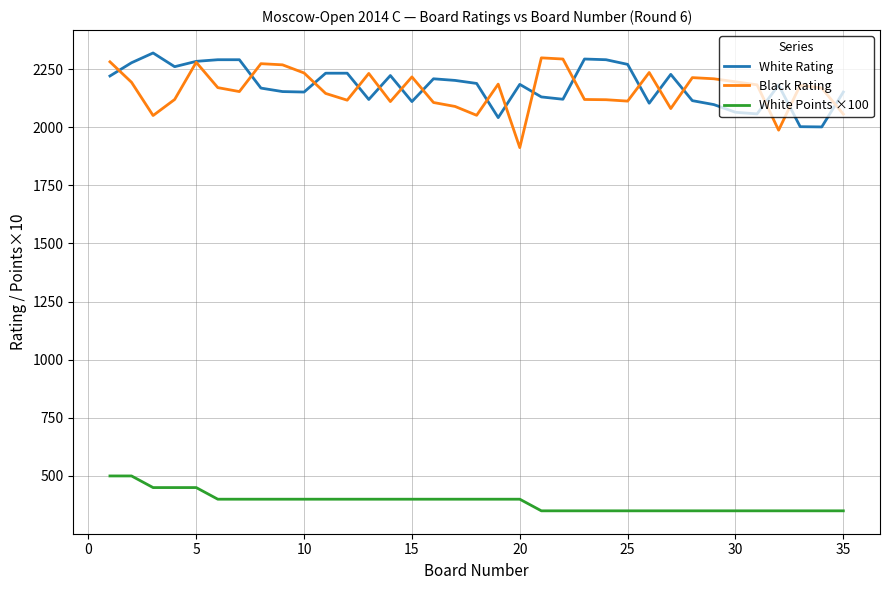

What is the difference between the maximum and minimum values in the Black Rating series?

386